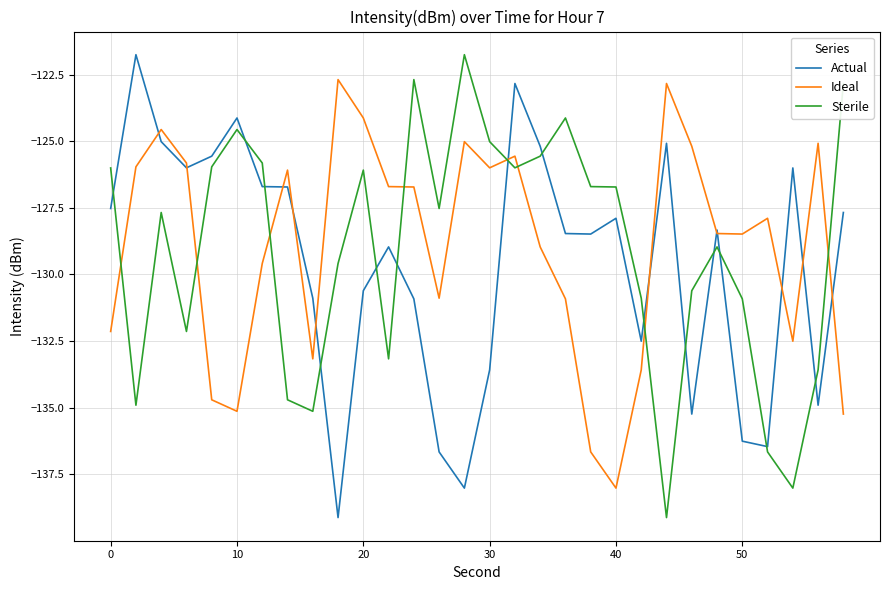

True or false: Sterile and Ideal cross at least once.

True